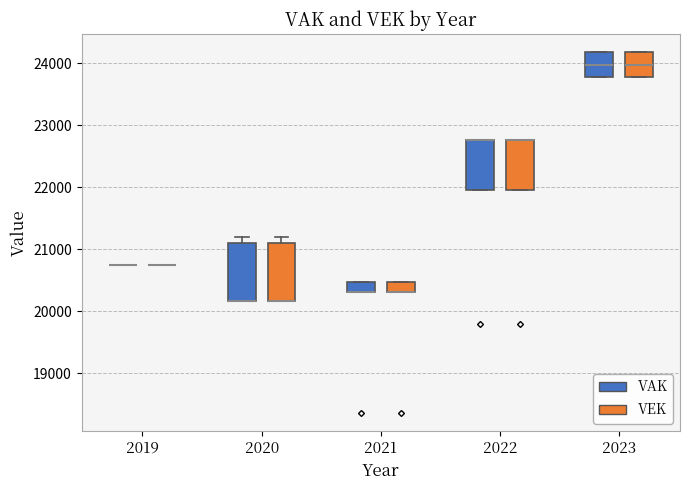

Reading left to right, read every box against the y-axis: the position of its median line, the range the box covers, and the ends of its whiskers. The values are not printed on the chart, so give them approximately, as read against the axis.

2019 (VAK): box collapsed to a line at 20800, whiskers 20800 to 20800
2019 (VEK): box collapsed to a line at 20800, whiskers 20800 to 20800
2020 (VAK): median 20200 (drawn on the box's lower edge), box 20200 to 21100, whiskers 20200 to 21200
2020 (VEK): median 20200 (drawn on the box's lower edge), box 20200 to 21100, whiskers 20200 to 21200
2021 (VAK): median 20300 (drawn on the box's lower edge), box 20300 to 20500, whiskers 20300 to 20500
2021 (VEK): median 20300 (drawn on the box's lower edge), box 20300 to 20500, whiskers 20300 to 20500
2022 (VAK): median 22800 (drawn on the box's upper edge), box 22000 to 22800, whiskers 22000 to 22800
2022 (VEK): median 22800 (drawn on the box's upper edge), box 22000 to 22800, whiskers 22000 to 22800
2023 (VAK): median 24000, box 23800 to 24200, whiskers 23800 to 24200
2023 (VEK): median 24000, box 23800 to 24200, whiskers 23800 to 24200